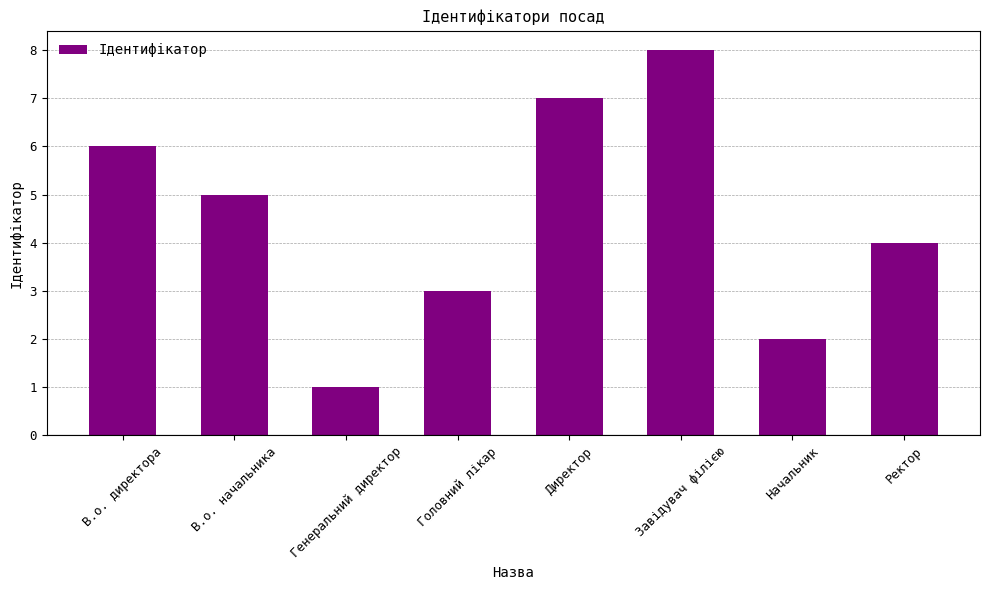

What is the label of the 3rd bar from the right?

Завідувач філією